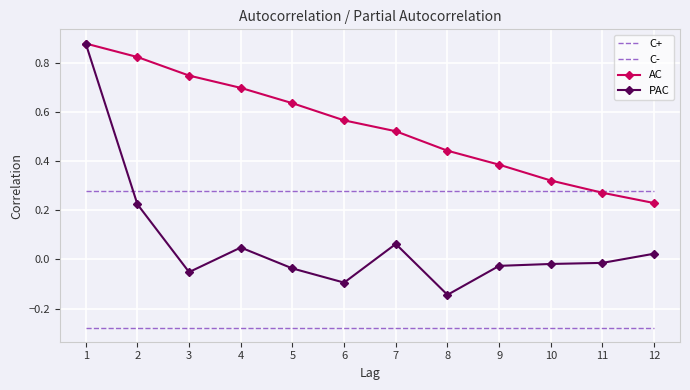

How many interior local peaks does the PAC series have?

2